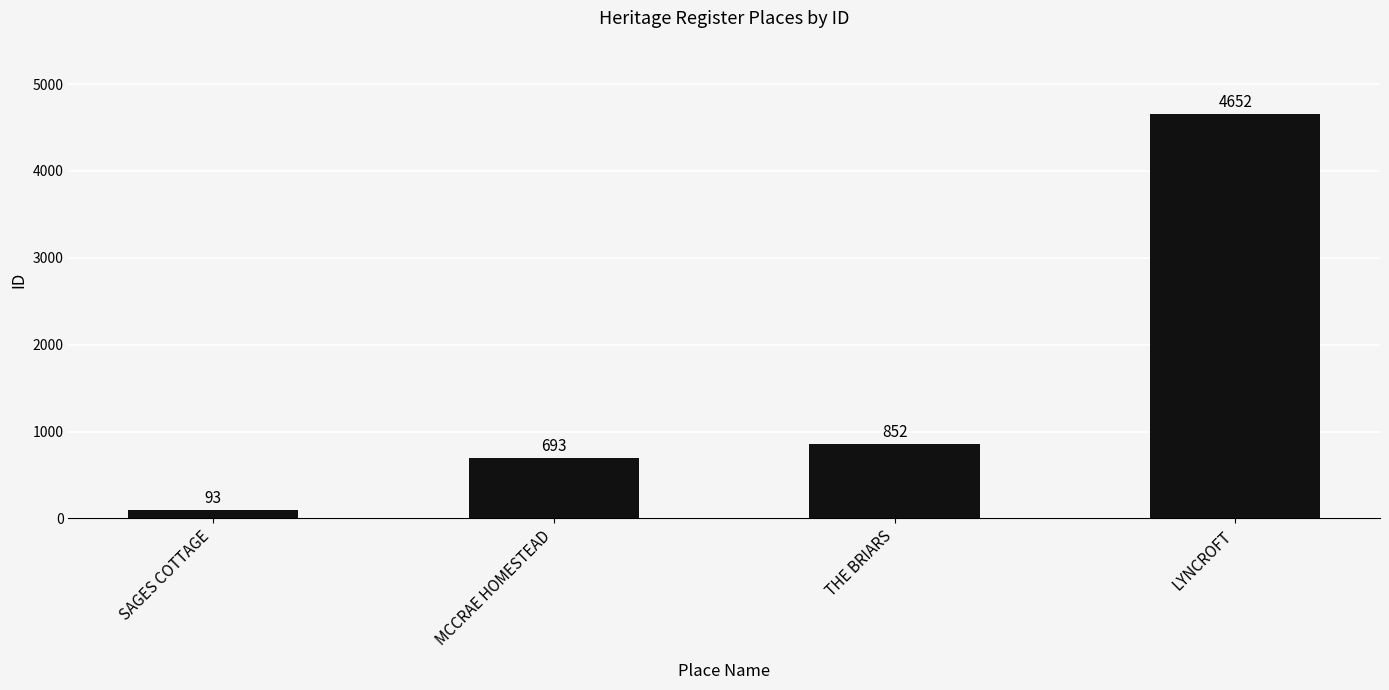

List the labels in order of value, largest first.

LYNCROFT, THE BRIARS, MCCRAE HOMESTEAD, SAGES COTTAGE